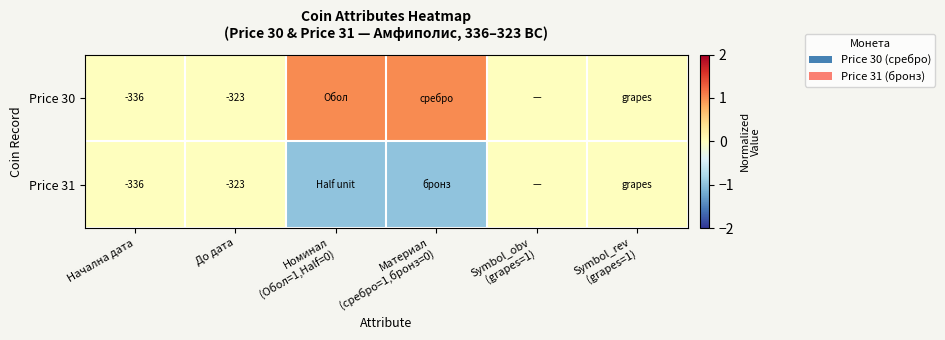

Is it true that Price 31 equals -175 at Начална дата?

False